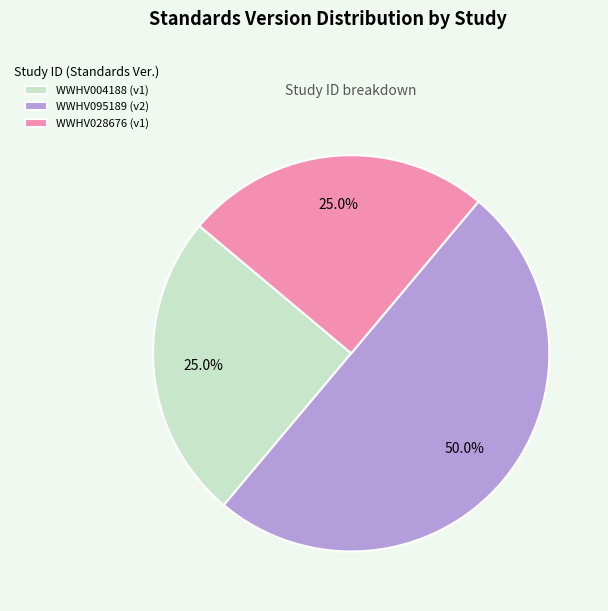

Which has a higher value, WWHV095189 or WWHV004188?

WWHV095189